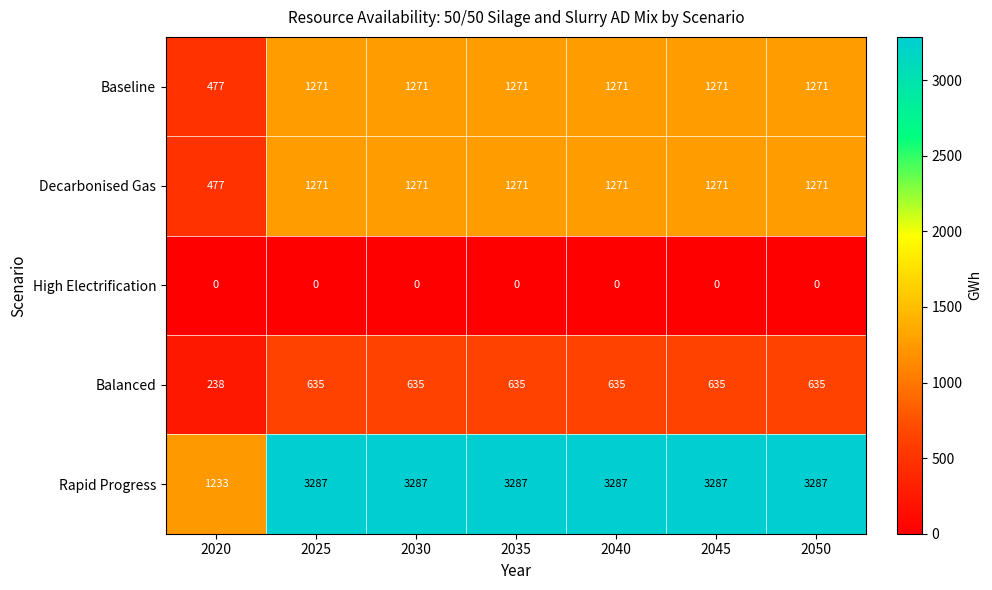

Is it true that Rapid Progress equals 1986 at 2030?

False